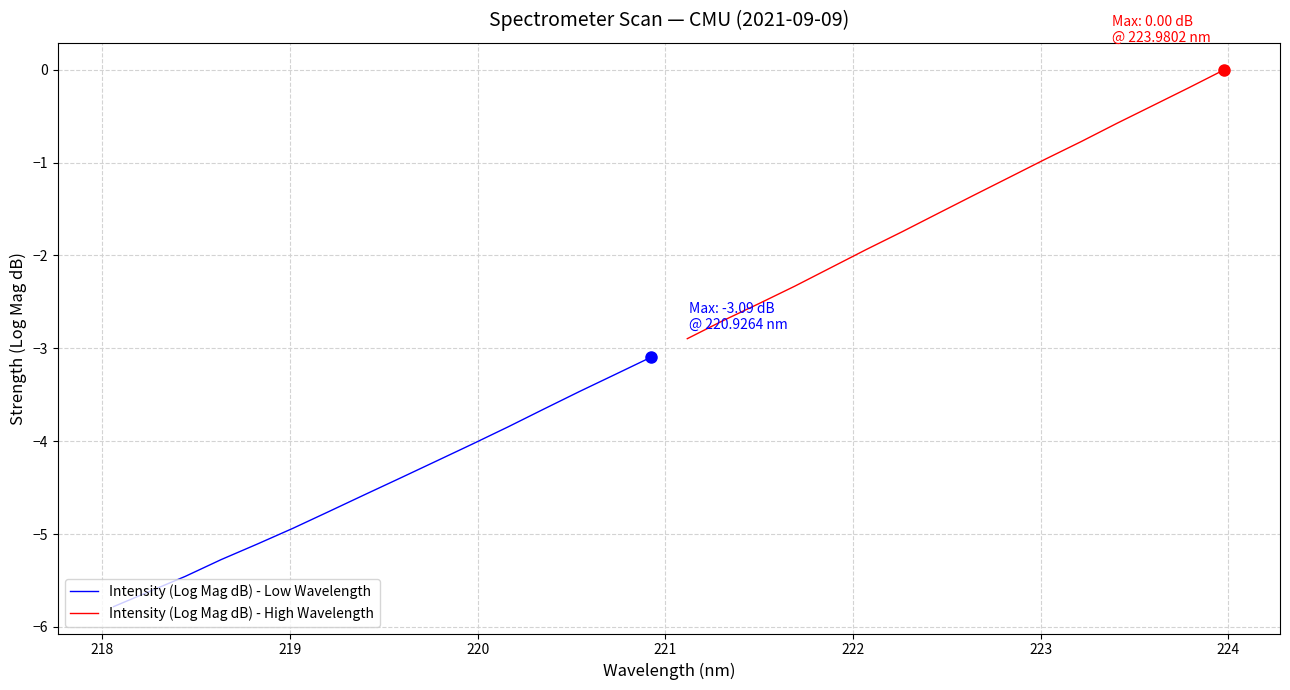

What is the lowest value of the Intensity (Log Mag dB) - Low Wavelength series?

-5.8